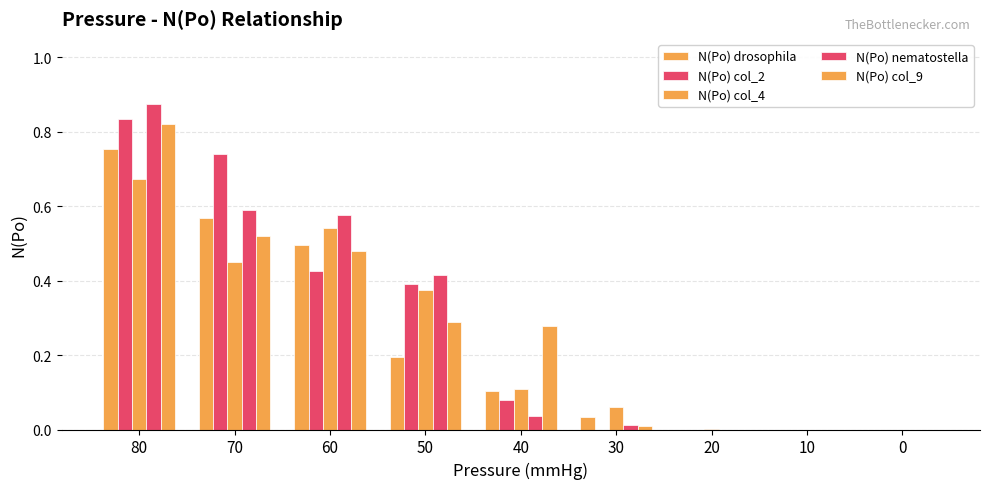

Which series has the widest spread of values?

N(Po) nematostella